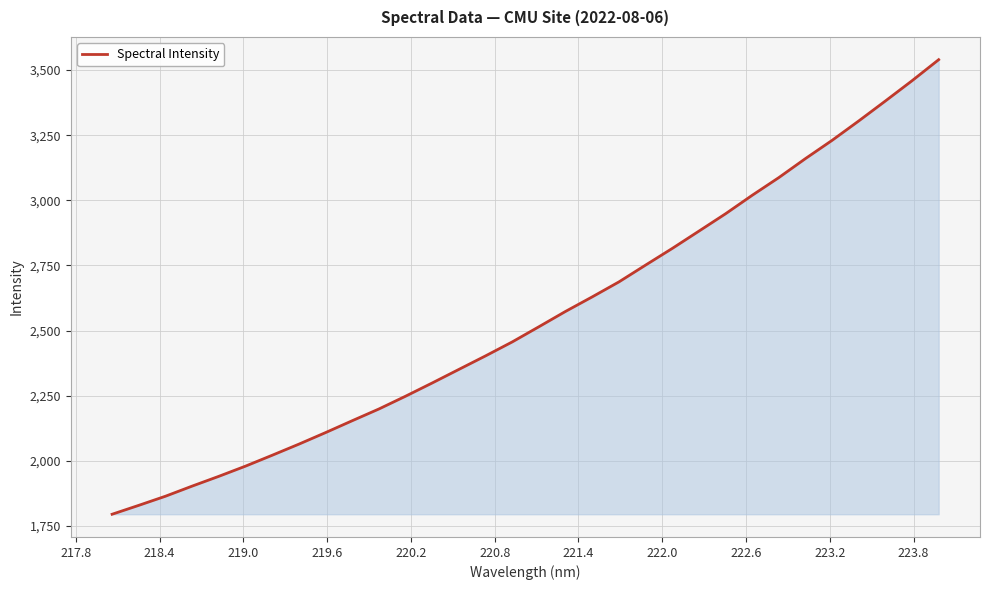

What is the greatest value displayed?

3540.0